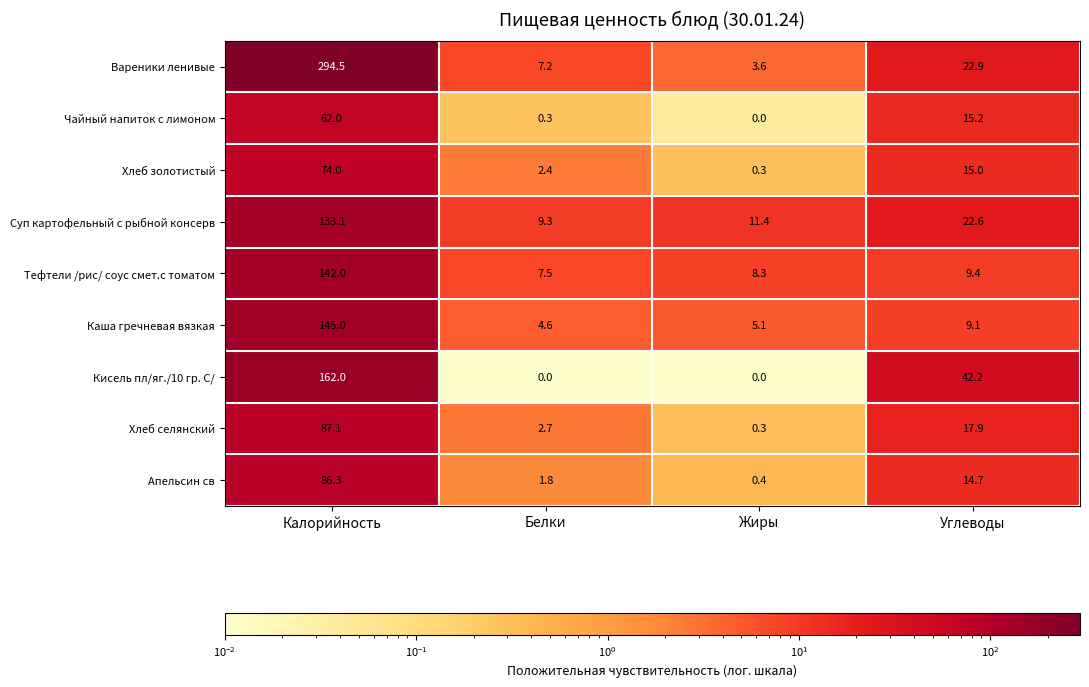

How many positive values does the Кисель пл/яг./10 гр. С/ series have?

2